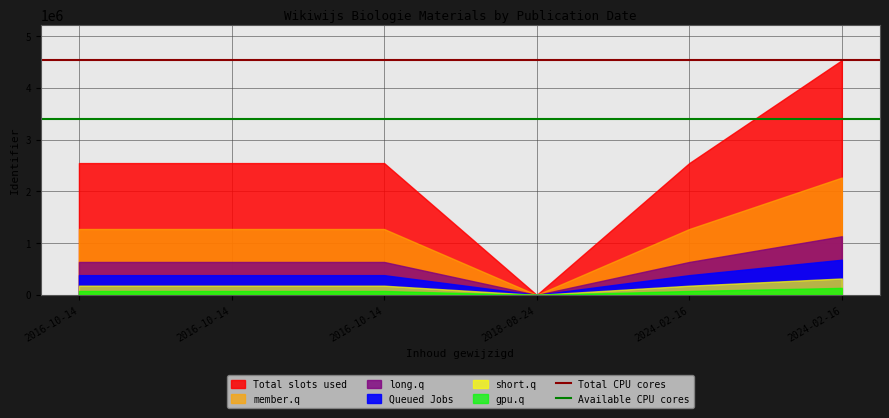

At how many categories does at least one series exceed 4253226?

2